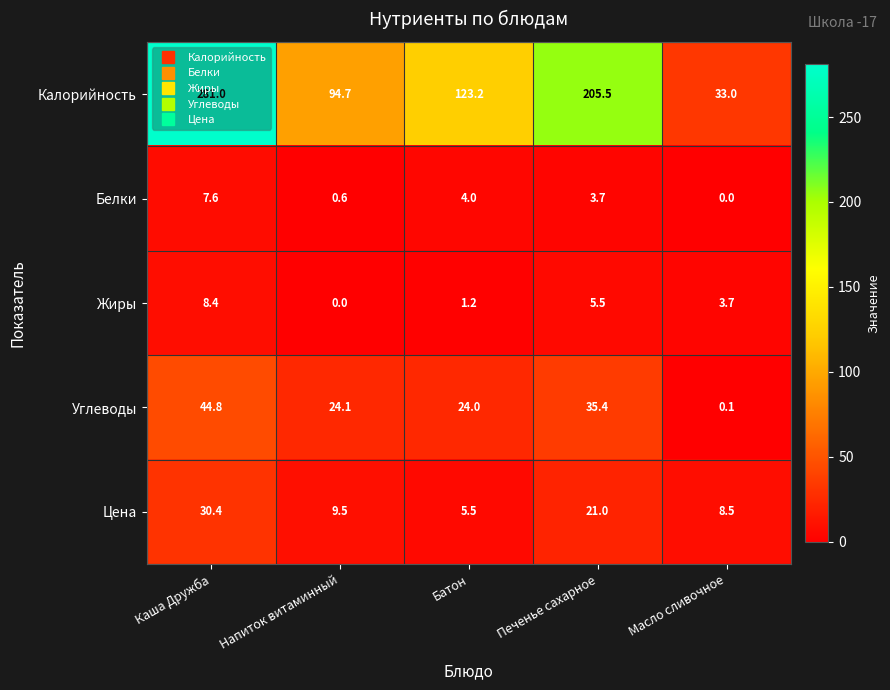

Which series has the widest spread of values?

Калорийность